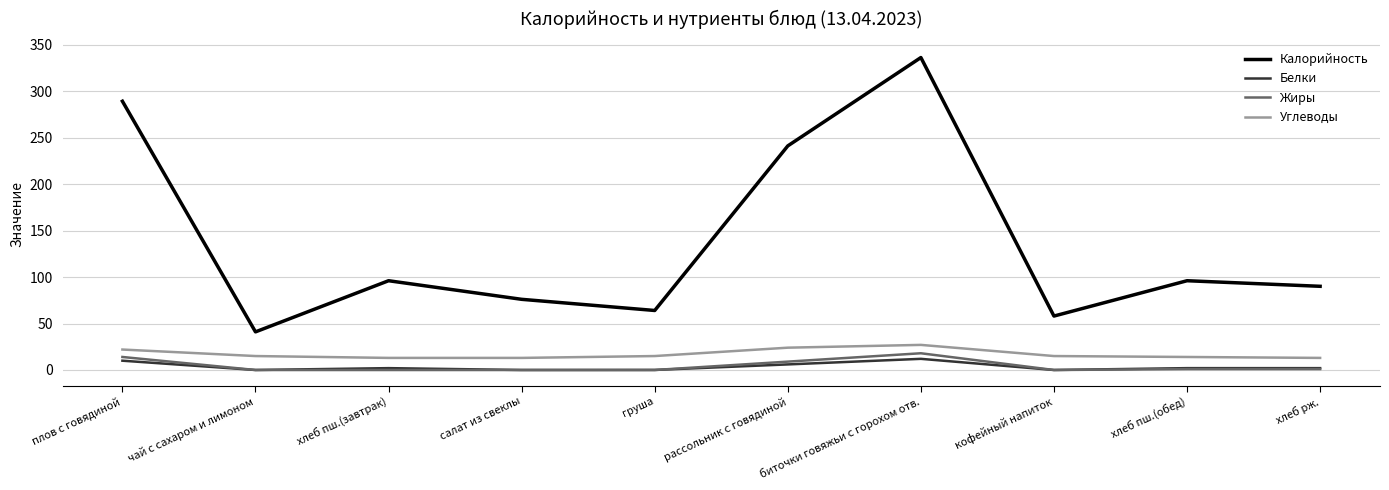

Count the number of data series in this chart.

4